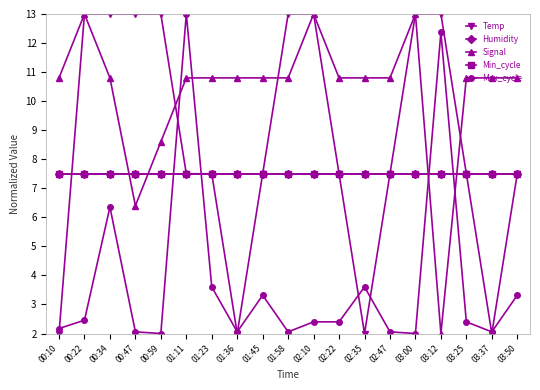

Is the value of Humidity at 01:58 greater than the value of Signal at 03:25?

No